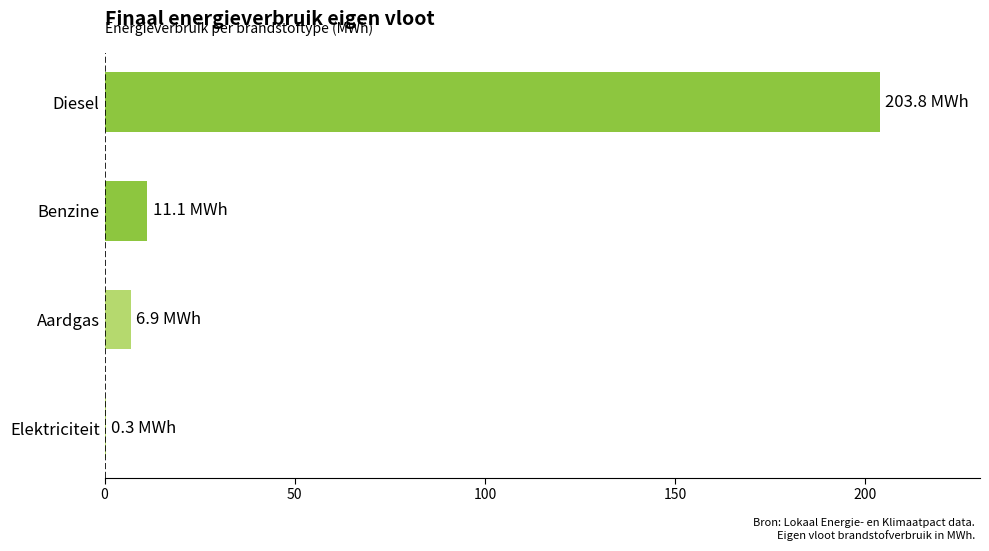

The chart shows a value of 203.8 at Diesel. True or false?

True